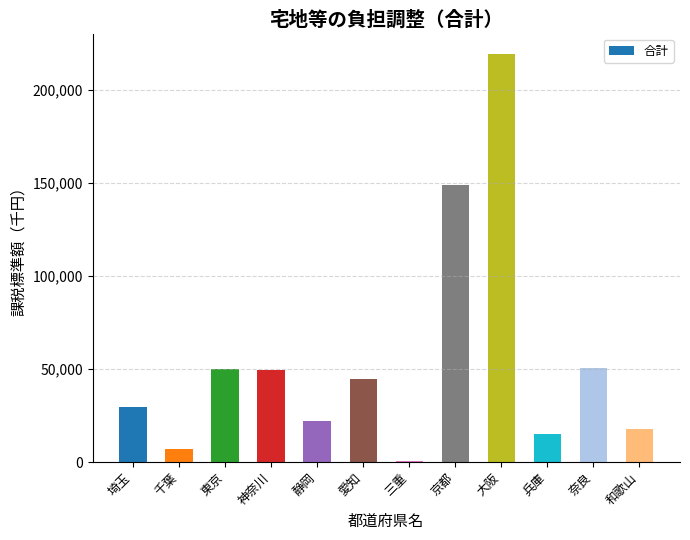

What is the sum of all values?

654011